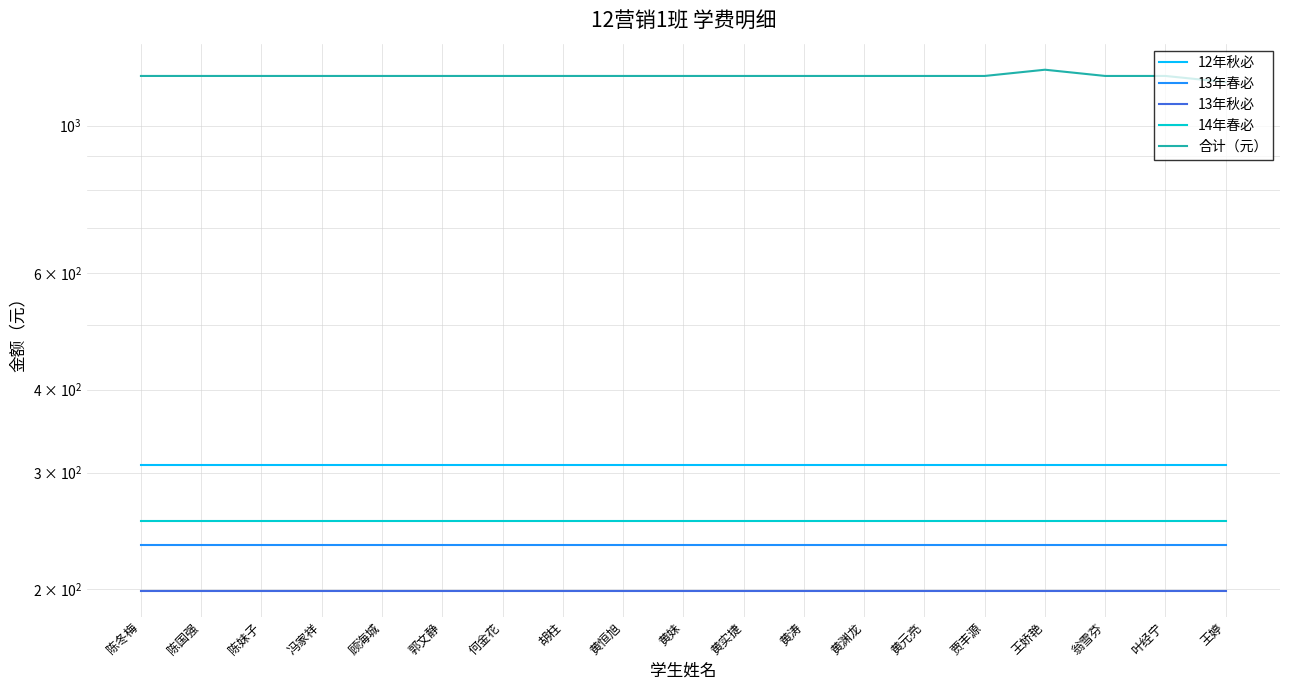

In 合计（元）, how many points are higher than both neighbors (excluding endpoints)?

1